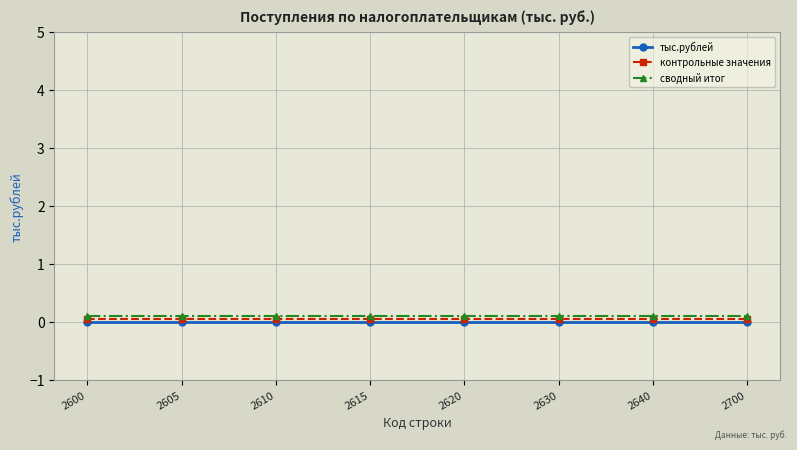

What is the value of the сводный итог point at the 7th from the left?

0.1